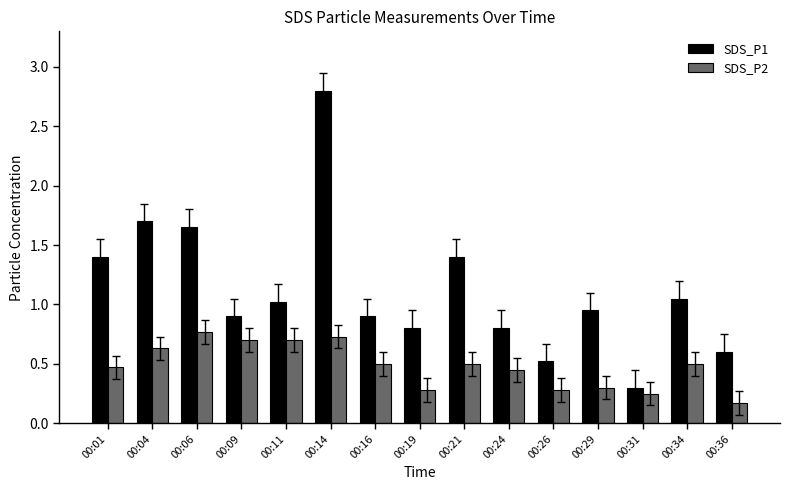

True or false: SDS_P1 has a value of 0.6 at 00:04.

False